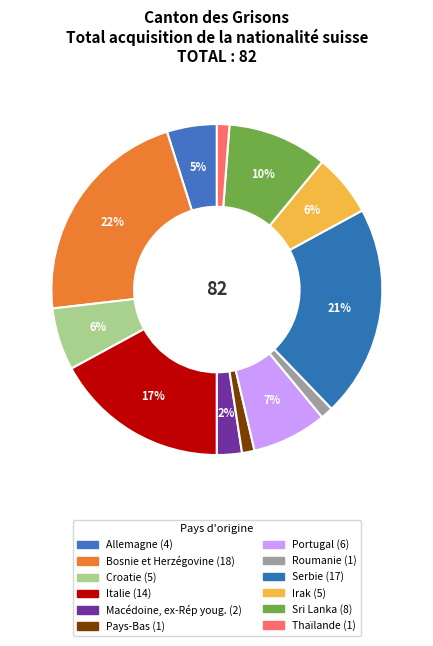

How many slices are in this pie chart?

12